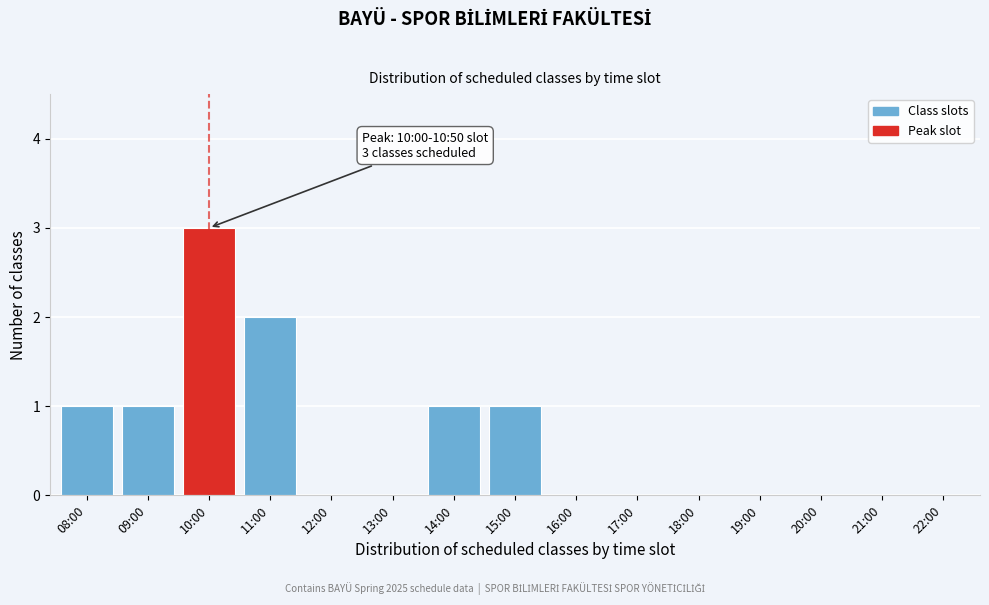

Reading left to right, transcribe all the data shown in this chart.

08:00=1	09:00=1	10:00=3	11:00=2	12:00=0	13:00=0	14:00=1	15:00=1	16:00=0	17:00=0	18:00=0	19:00=0	20:00=0	21:00=0	22:00=0